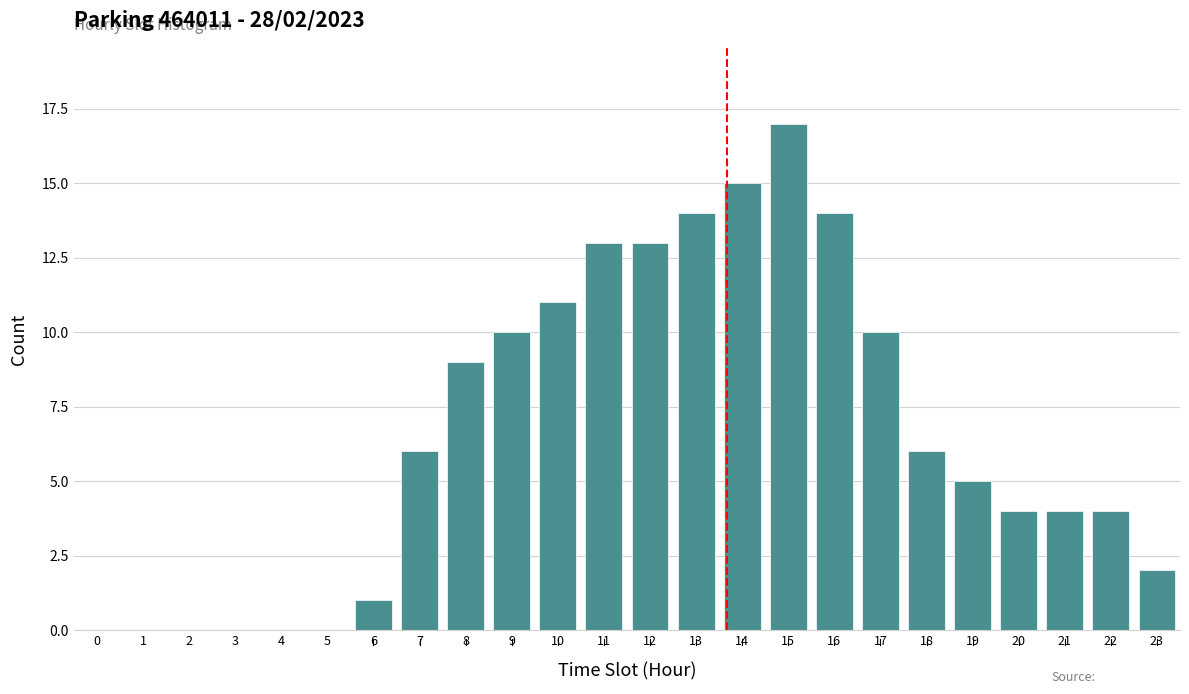

Reading left to right, list all the values displayed in this chart.

0=0	1=0	2=0	3=0	4=0	5=0	6=1	7=6	8=9	9=10	10=11	11=13	12=13	13=14	14=15	15=17	16=14	17=10	18=6	19=5	20=4	21=4	22=4	23=2